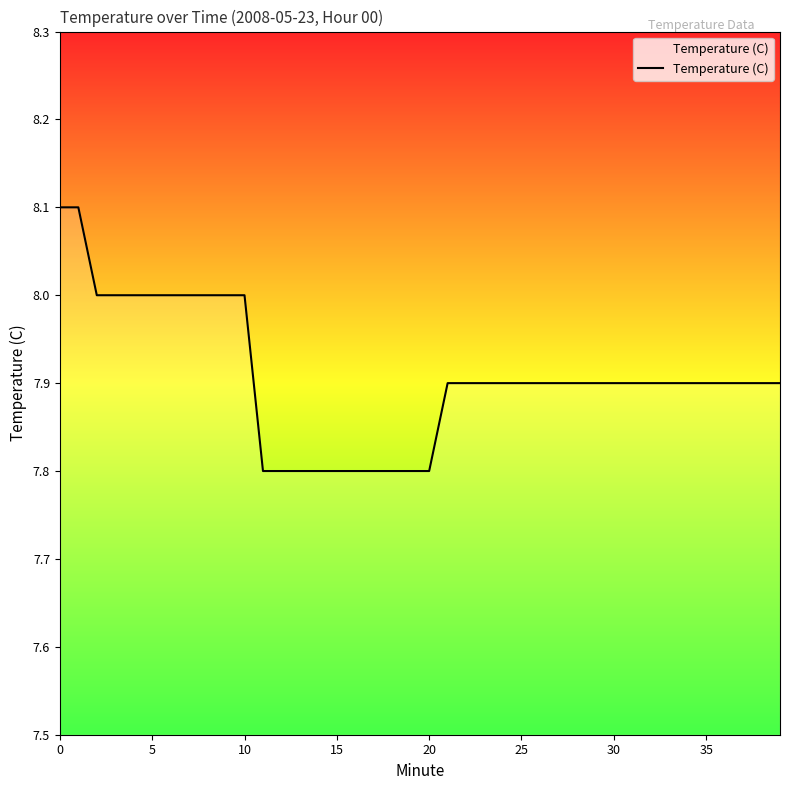

What is the minimum value shown in the chart?

7.8